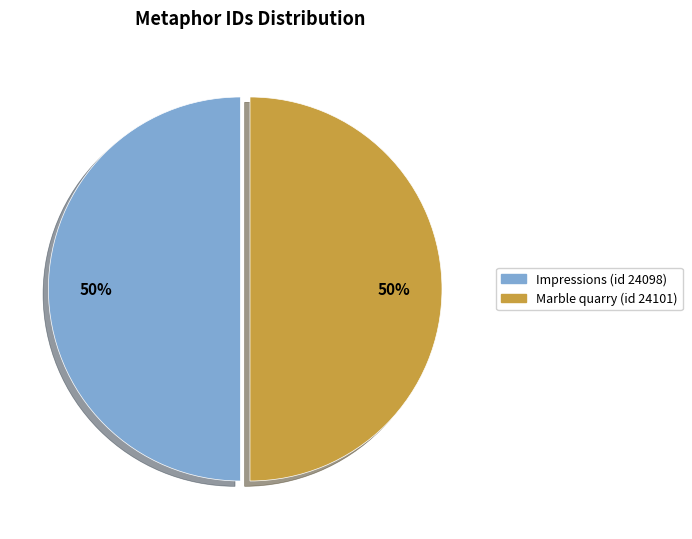

Combined, do Impressions (id 24098) and Marble quarry (id 24101) account for over 50%?

Yes